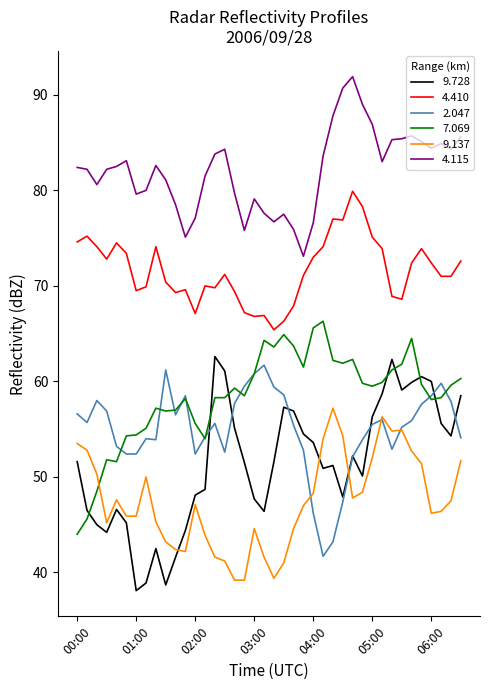

Which series has the largest total across all categories?

4.115